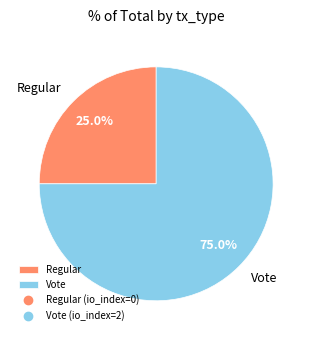

How many slices are in this pie chart?

2